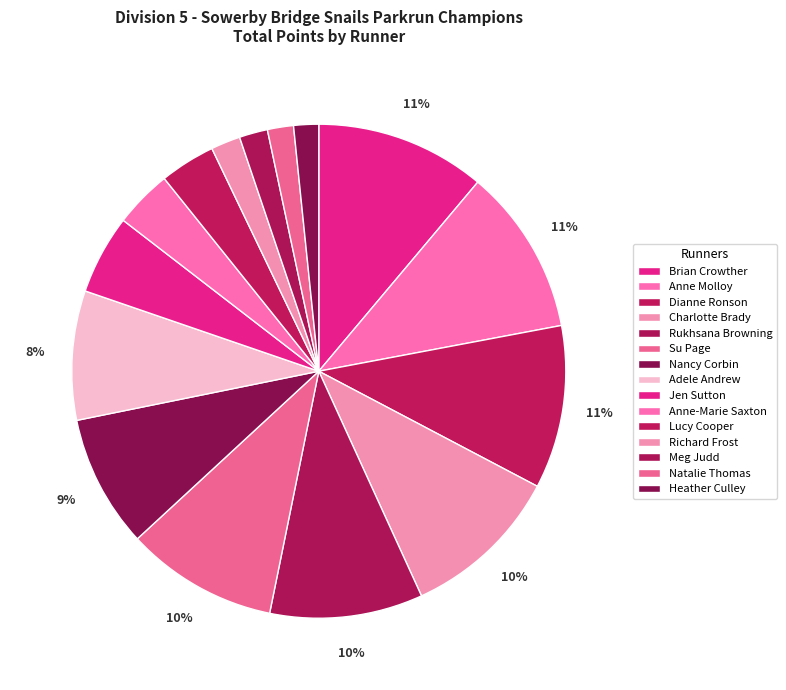

What is the change in value from Rukhsana Browning to Jen Sutton?

-65